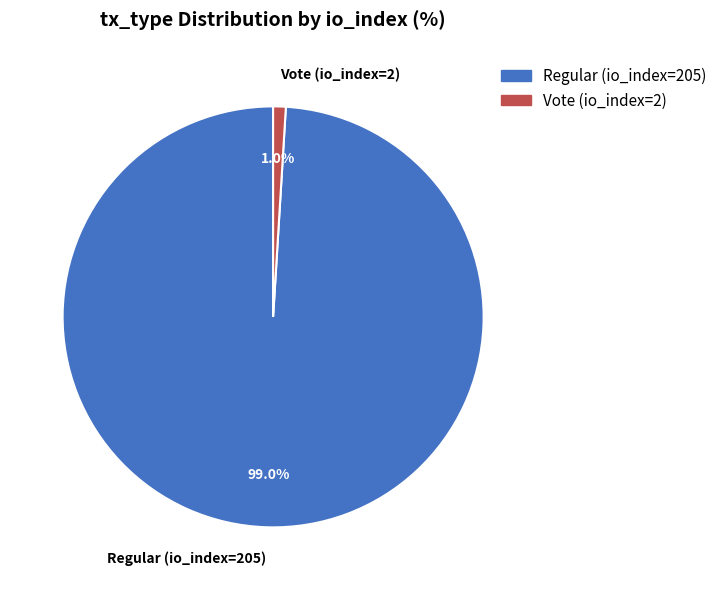

To the nearest percent, what portion does Vote (io_index=2) represent?

1%